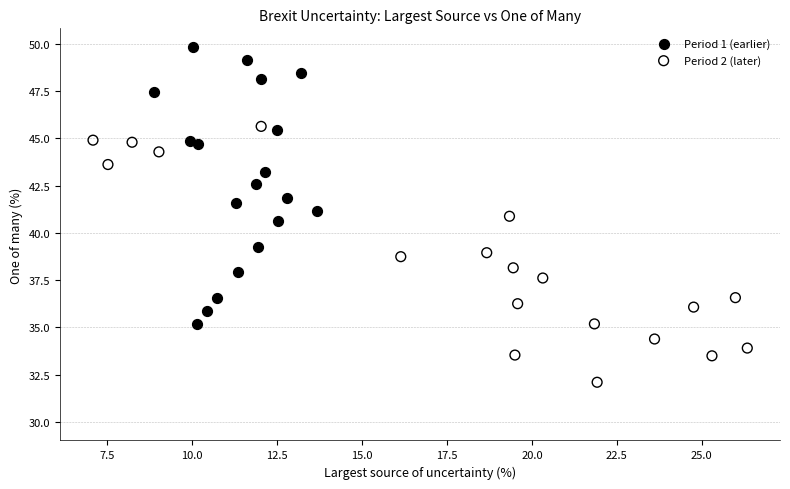

Which series reaches the minimum Y coordinate?

Period 2 (later)